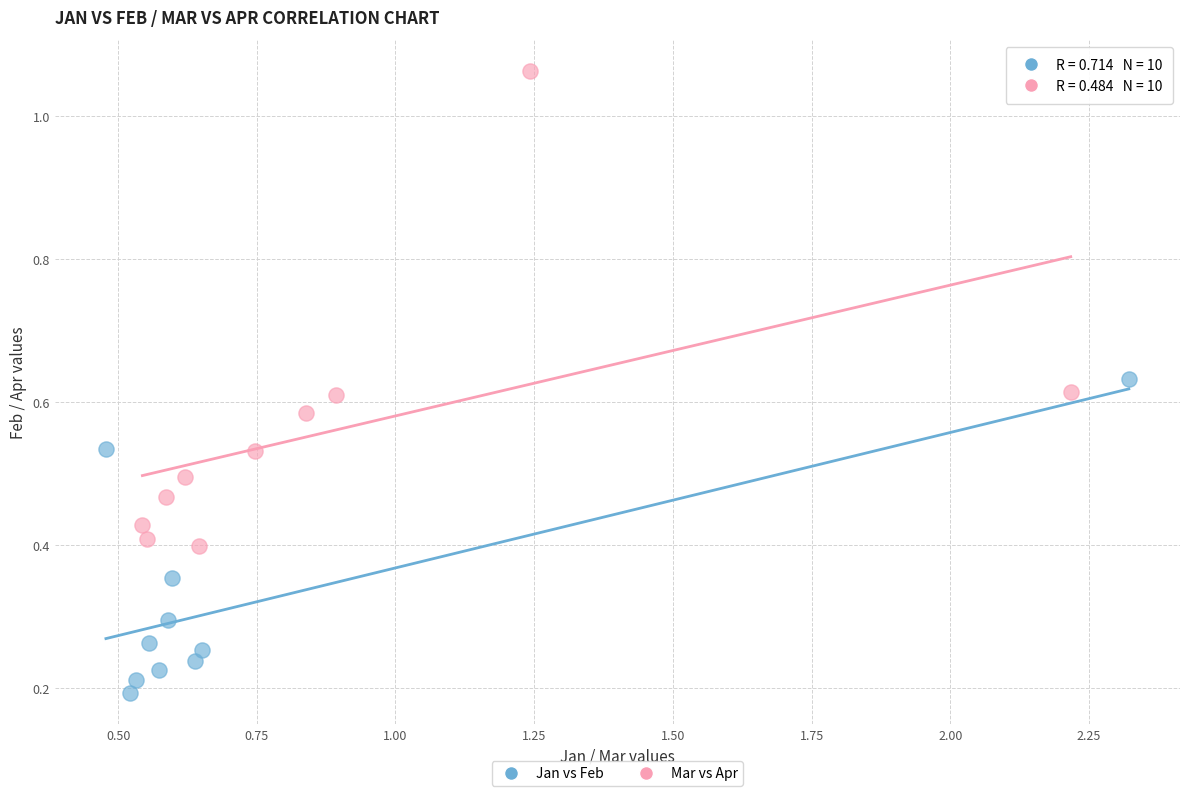

Which series contains the highest Y value?

Mar vs Apr